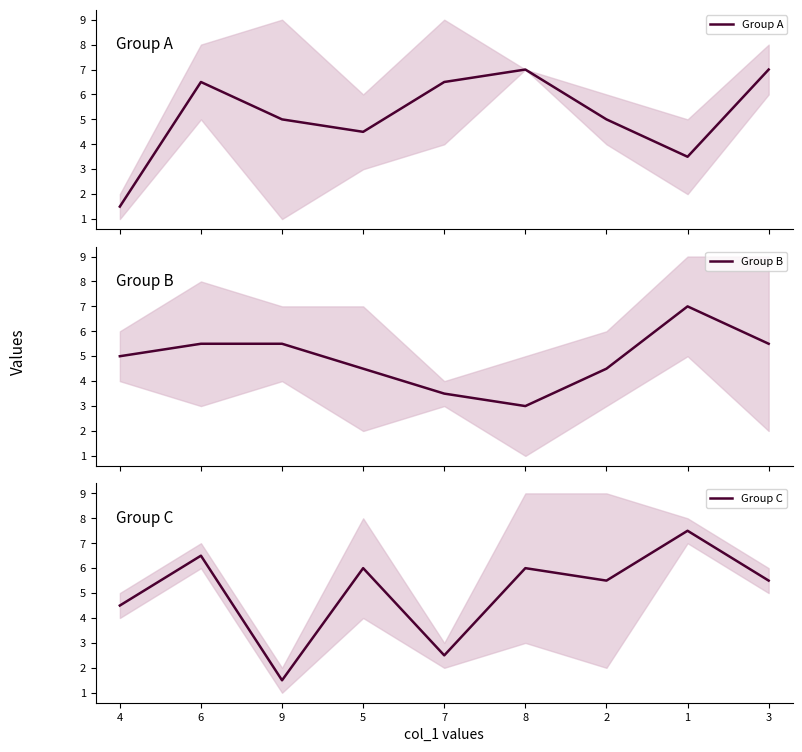

Does the chart have visible grid lines?

No